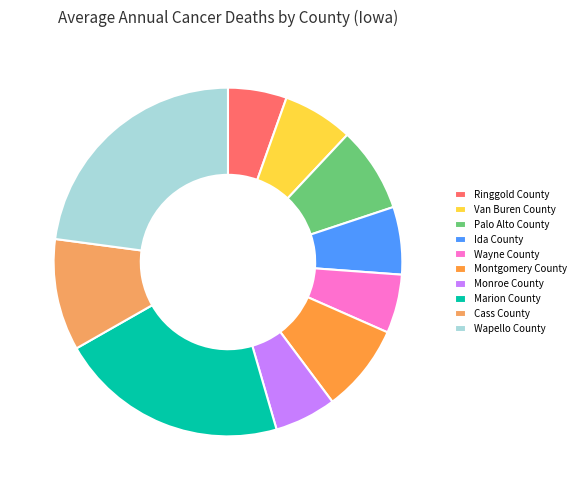

Rank the categories by value from highest to lowest.

Wapello County, Marion County, Cass County, Montgomery County, Palo Alto County, Van Buren County, Ida County, Monroe County, Ringgold County, Wayne County